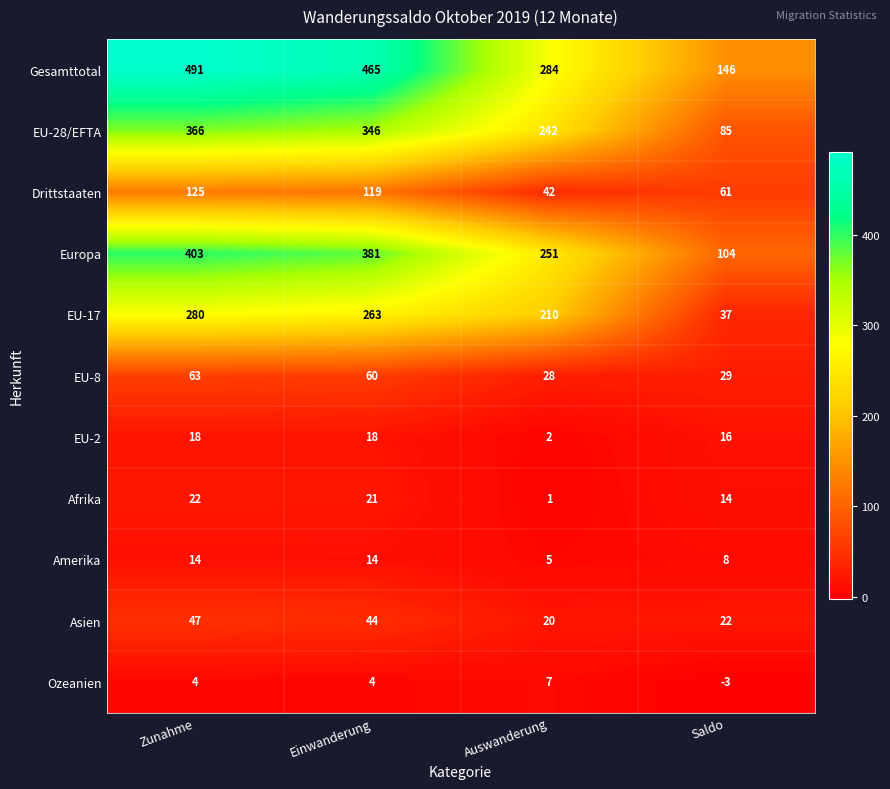

What is the average value of the Asien series?

33